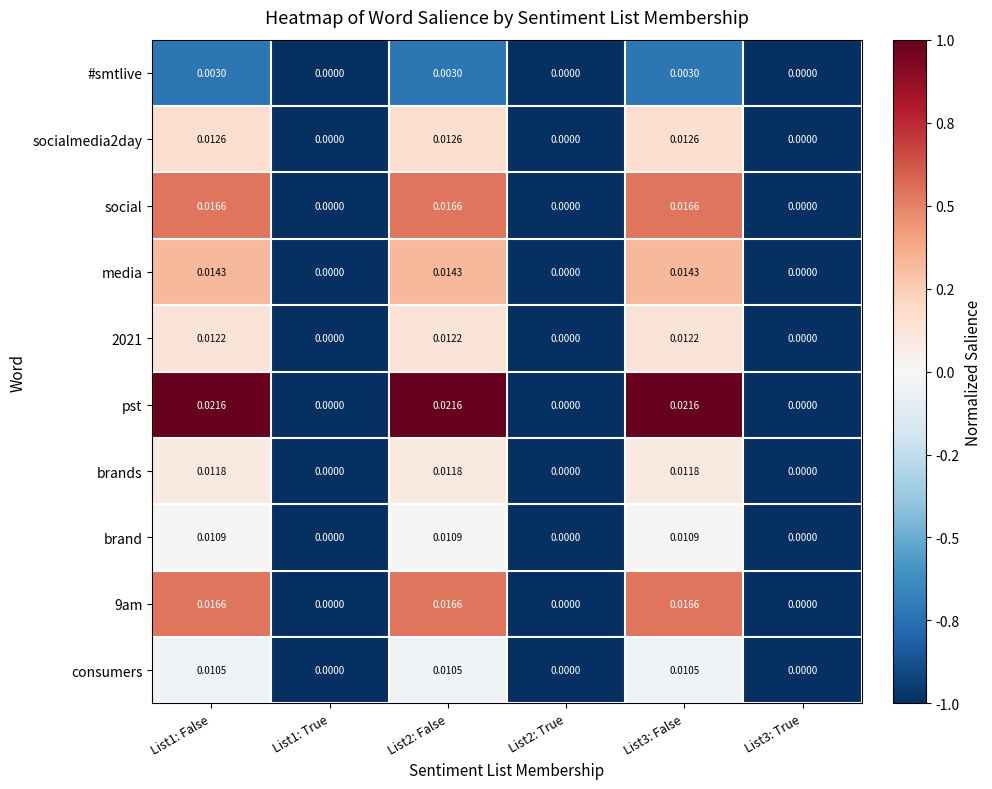

Is the value of 9am at List1: True greater than the value of consumers at List2: False?

No